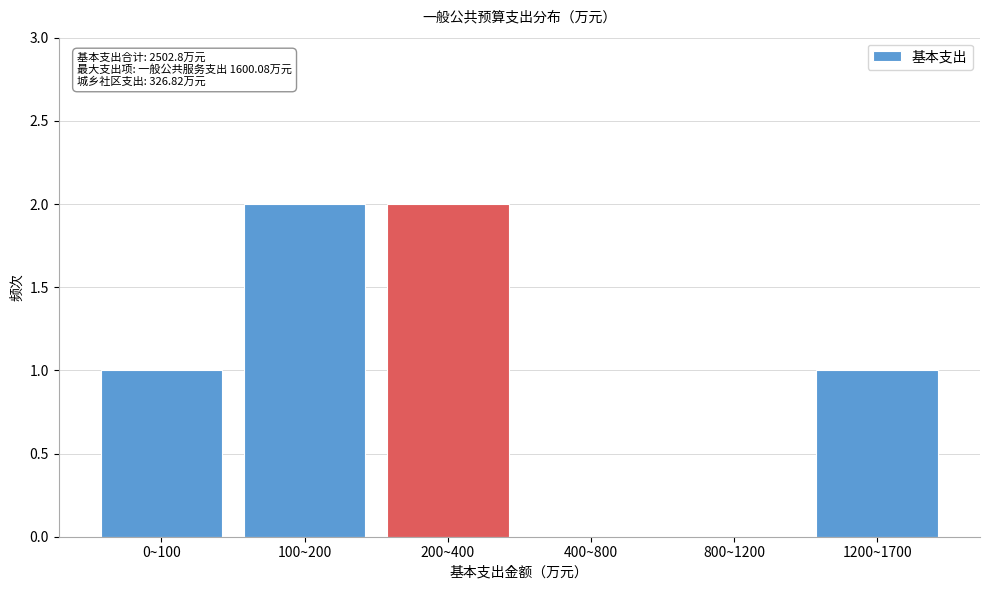

Reading left to right, what are all the values shown in this chart?

0~100=1	100~200=2	200~400=2	400~800=0	800~1200=0	1200~1700=1